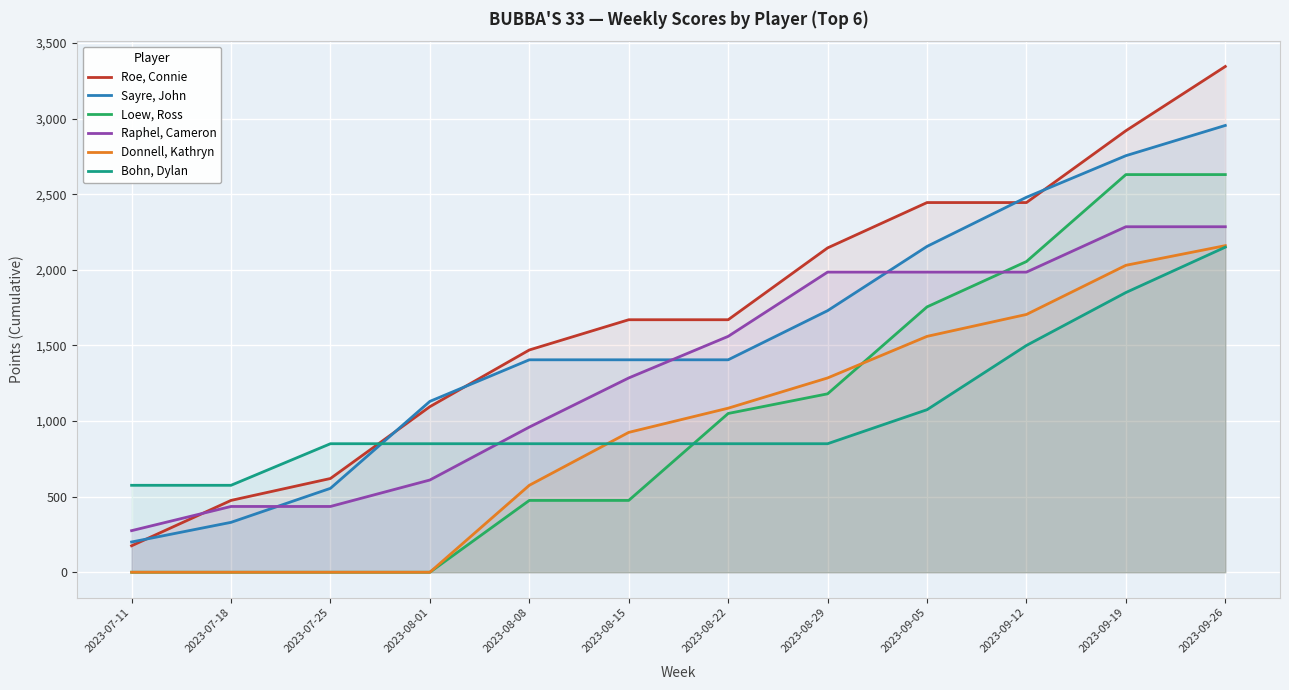

True or false: Sayre, John has more than 0 interior local peaks.

False